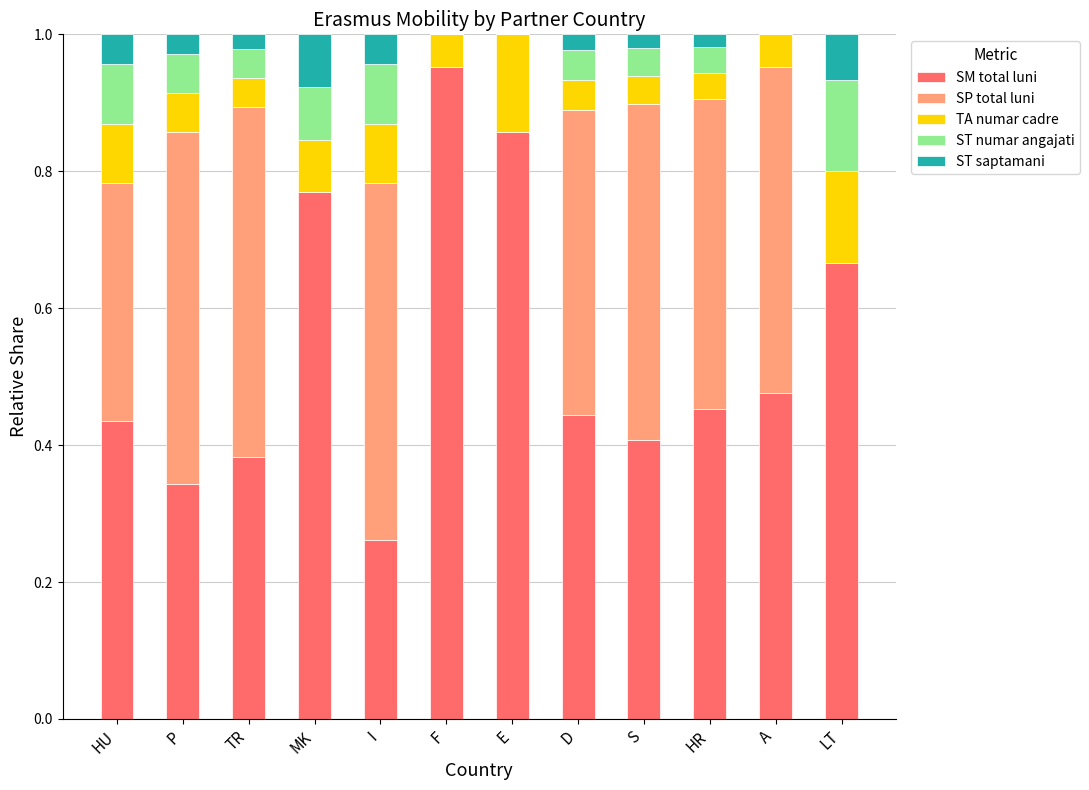

What is the sum of all SM total luni values?

6.4